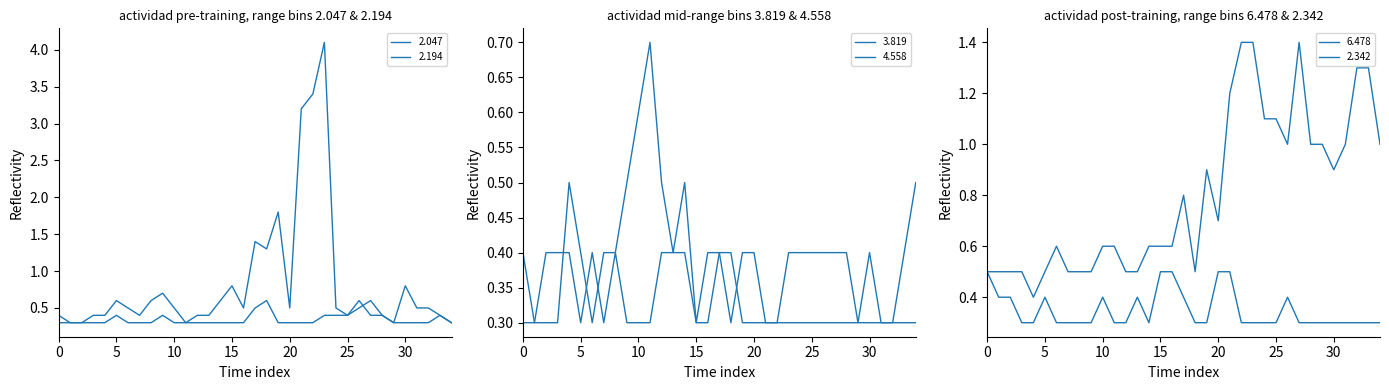

Reading left to right, transcribe all the data shown in this chart.

2.047: 0.3	0.3	0.3	0.4	0.4	0.6	0.5	0.4	0.6	0.7	0.5	0.3	0.4	0.4	0.6	0.8	0.5	1.4	1.3	1.8	0.5	3.2	3.4	4.1	0.5	0.4	0.5	0.6	0.4	0.3	0.8	0.5	0.5	0.4	0.3
2.194: 0.4	0.3	0.3	0.3	0.3	0.4	0.3	0.3	0.3	0.4	0.3	0.3	0.3	0.3	0.3	0.3	0.3	0.5	0.6	0.3	0.3	0.3	0.3	0.4	0.4	0.4	0.6	0.4	0.4	0.3	0.3	0.3	0.3	0.4	0.3
2.342: 0.5	0.4	0.4	0.3	0.3	0.4	0.3	0.3	0.3	0.3	0.4	0.3	0.3	0.4	0.3	0.5	0.5	0.4	0.3	0.3	0.5	0.5	0.3	0.3	0.3	0.3	0.4	0.3	0.3	0.3	0.3	0.3	0.3	0.3	0.3
4.558: 0.3	0.3	0.4	0.4	0.4	0.3	0.4	0.3	0.4	0.3	0.3	0.3	0.4	0.4	0.4	0.3	0.3	0.4	0.4	0.3	0.3	0.3	0.3	0.3	0.3	0.3	0.3	0.3	0.3	0.3	0.3	0.3	0.3	0.3	0.3
3.819: 0.4	0.3	0.3	0.3	0.5	0.4	0.3	0.4	0.4	0.5	0.6	0.7	0.5	0.4	0.5	0.3	0.4	0.4	0.3	0.4	0.4	0.3	0.3	0.4	0.4	0.4	0.4	0.4	0.4	0.3	0.4	0.3	0.3	0.4	0.5
6.478: 0.5	0.5	0.5	0.5	0.4	0.5	0.6	0.5	0.5	0.5	0.6	0.6	0.5	0.5	0.6	0.6	0.6	0.8	0.5	0.9	0.7	1.2	1.4	1.4	1.1	1.1	1.0	1.4	1.0	1.0	0.9	1.0	1.3	1.3	1.0